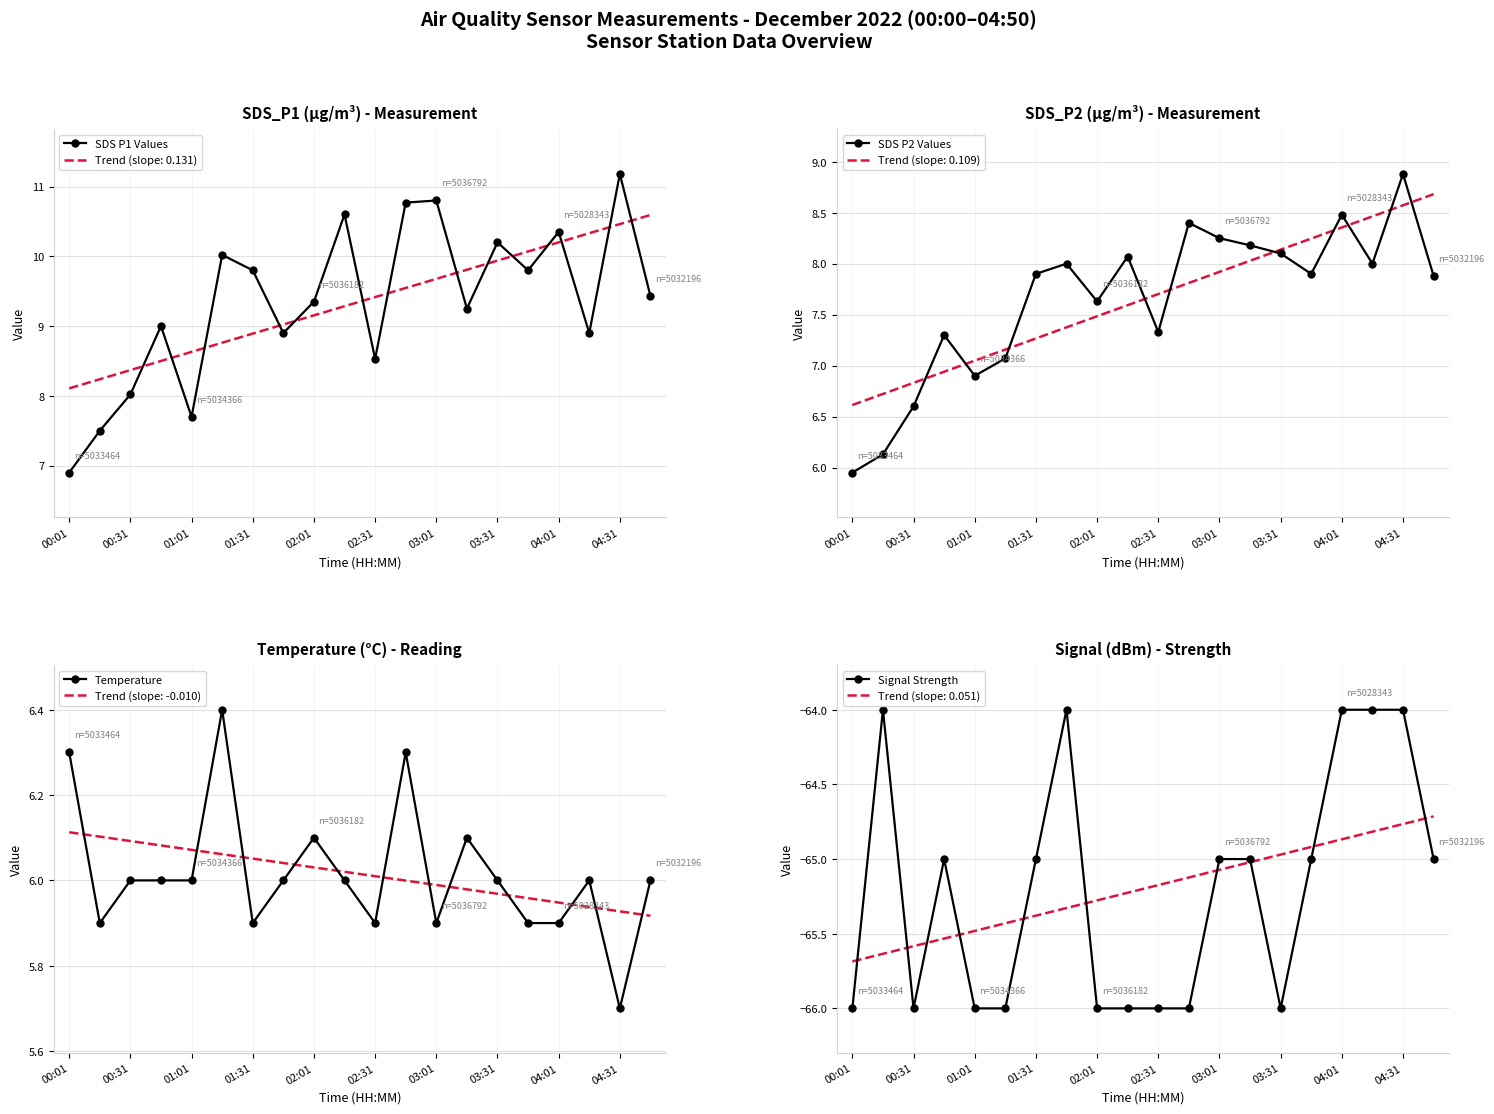

Rank the series by their maximum value, from lowest to highest.

Signal Strength, Temperature, SDS P2 Values, SDS P1 Values